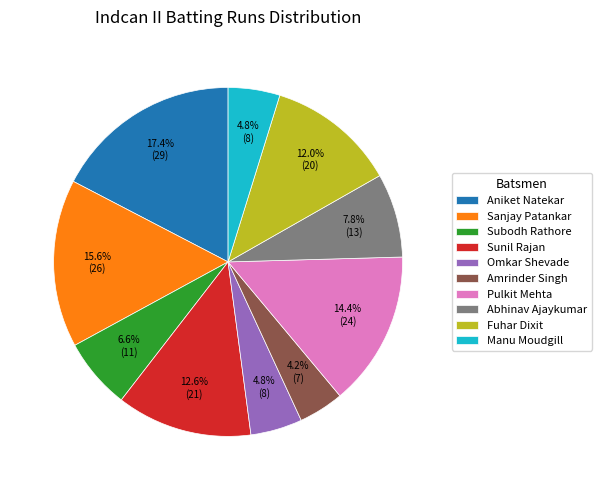

Which has a higher value, Abhinav Ajaykumar or Pulkit Mehta?

Pulkit Mehta